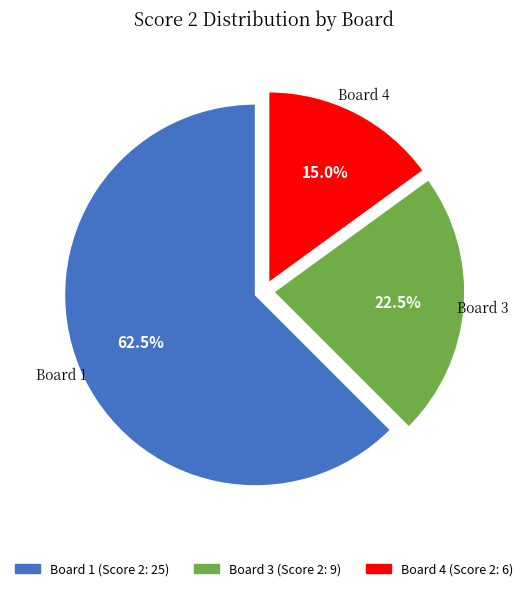

Is there any slice that represents more than half of the pie?

Yes